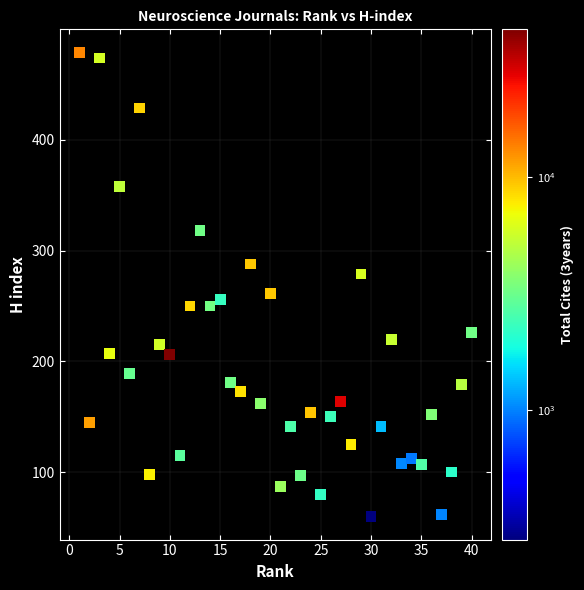

What is the range of X values (max minus min)?

39